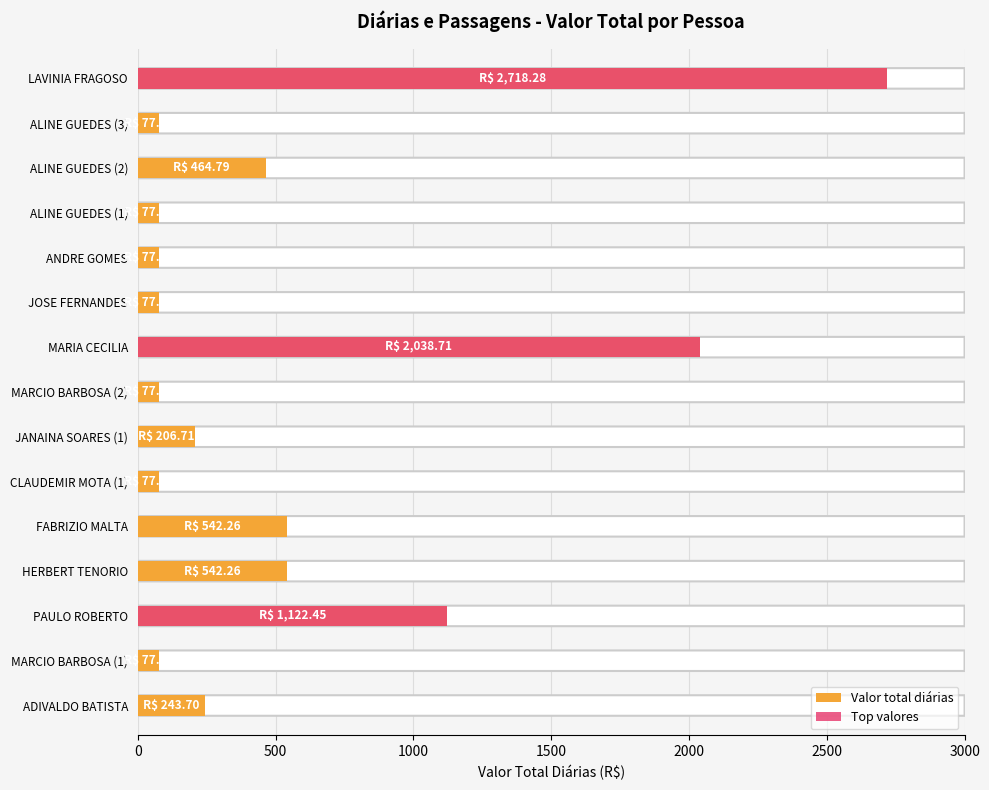

Which series has the largest range (max minus min)?

Top valores